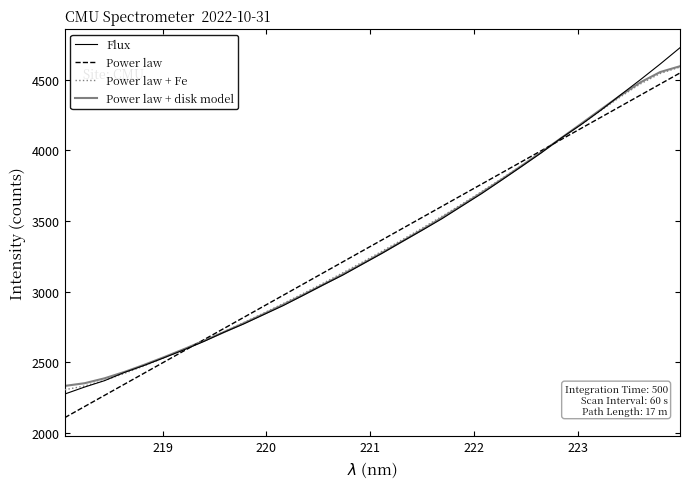

Which series has the largest range (max minus min)?

Flux